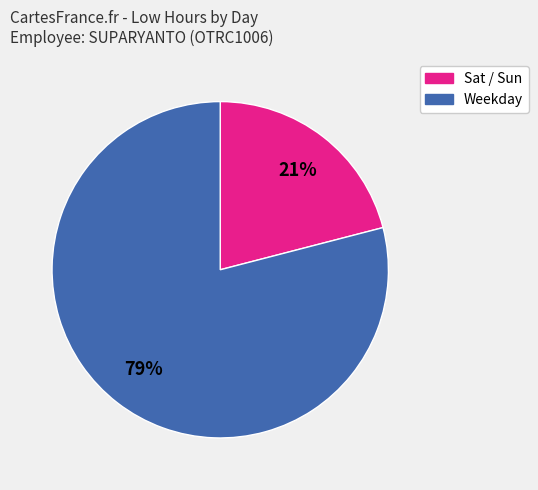

To the nearest percent, what is the difference between the largest and smallest slice percentages?

58%